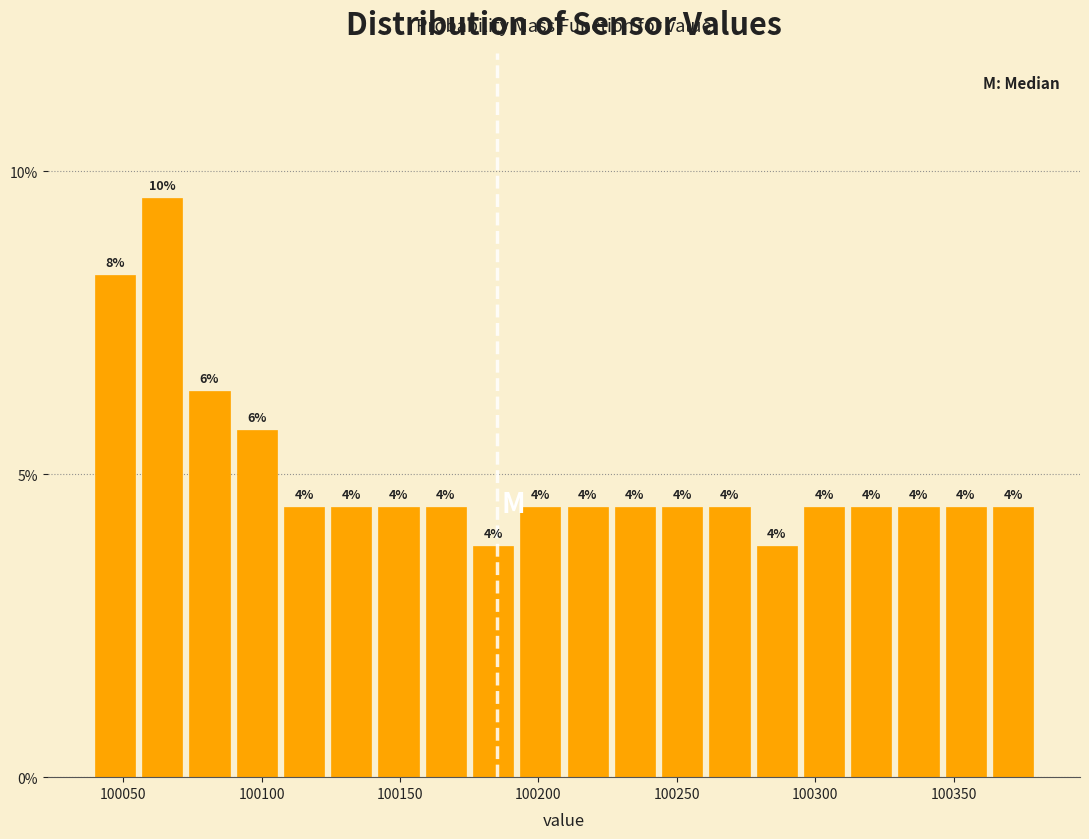

Read against the x-axis, roughly where is the centre of the tallest bar?

100065